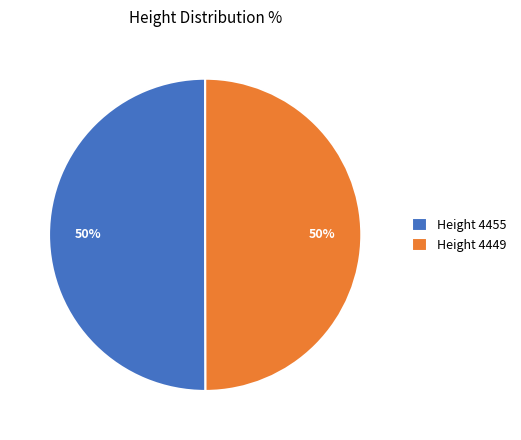

Combined, do Height 4449 and Height 4455 account for over 50%?

Yes